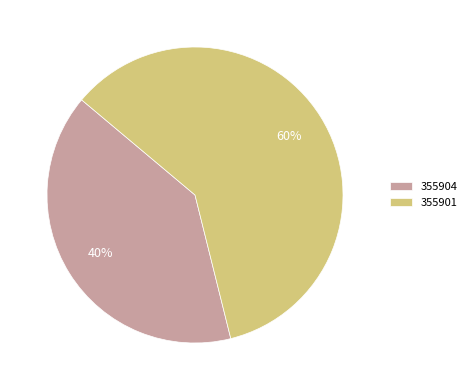

Rank the categories by value from lowest to highest.

355904, 355901